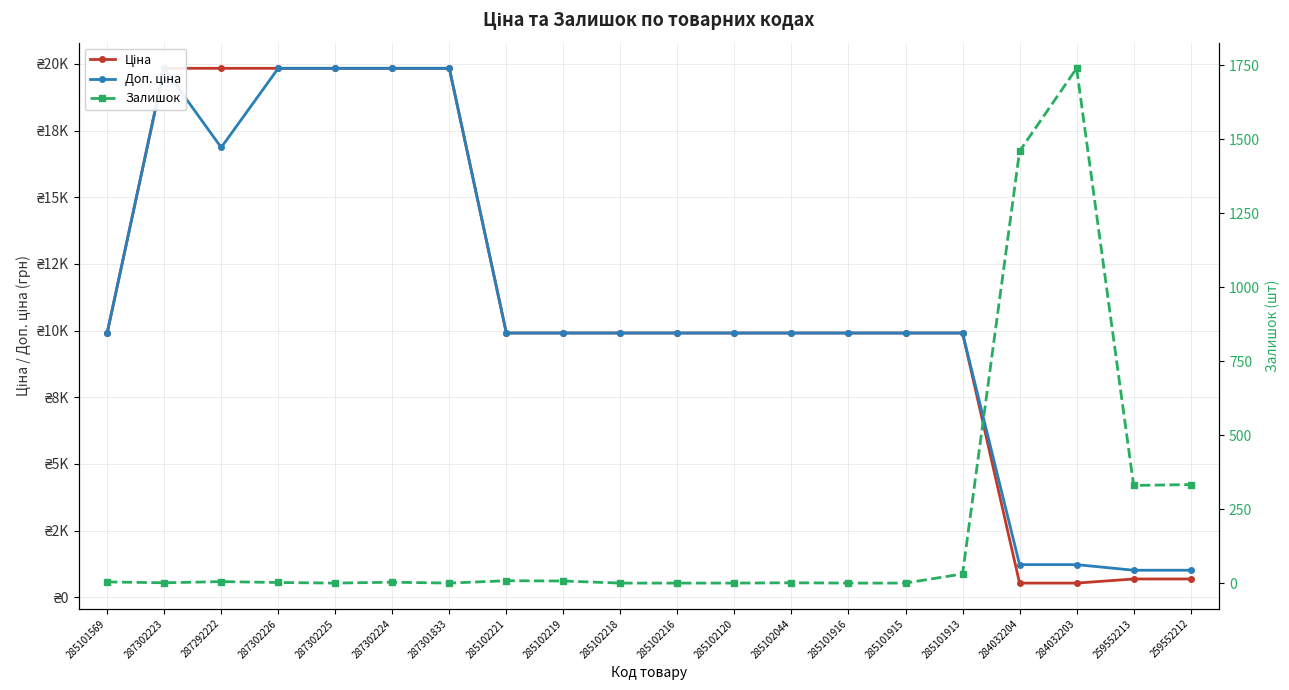

What is the difference between the Ціна values at 284032204 and 285101915?

9373.1